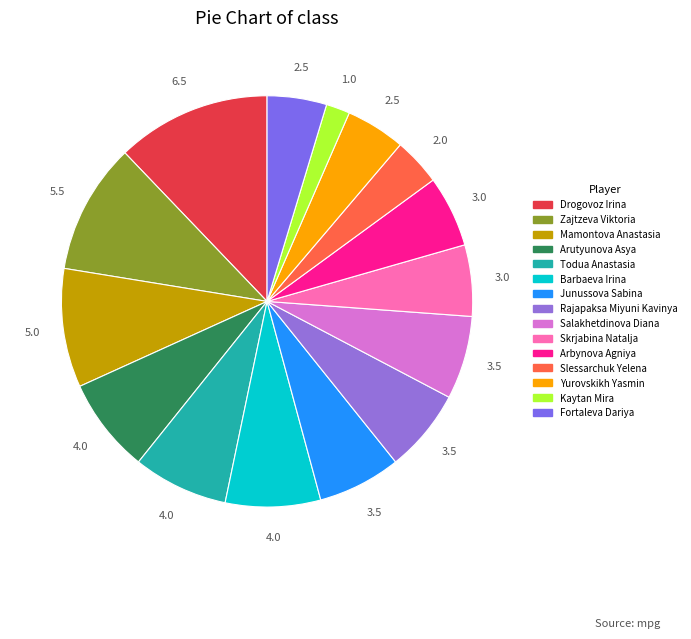

Does Salakhetdinova Diana represent more than half of the total?

No